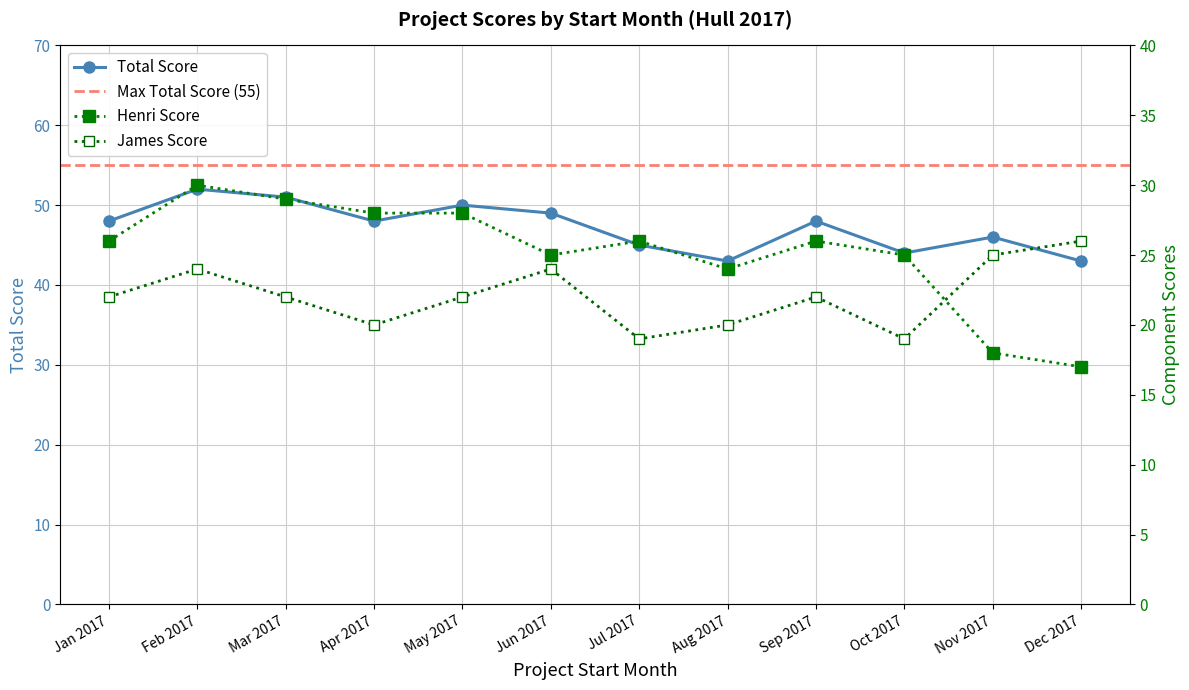

How many values in the James Score series exceed 22?

4